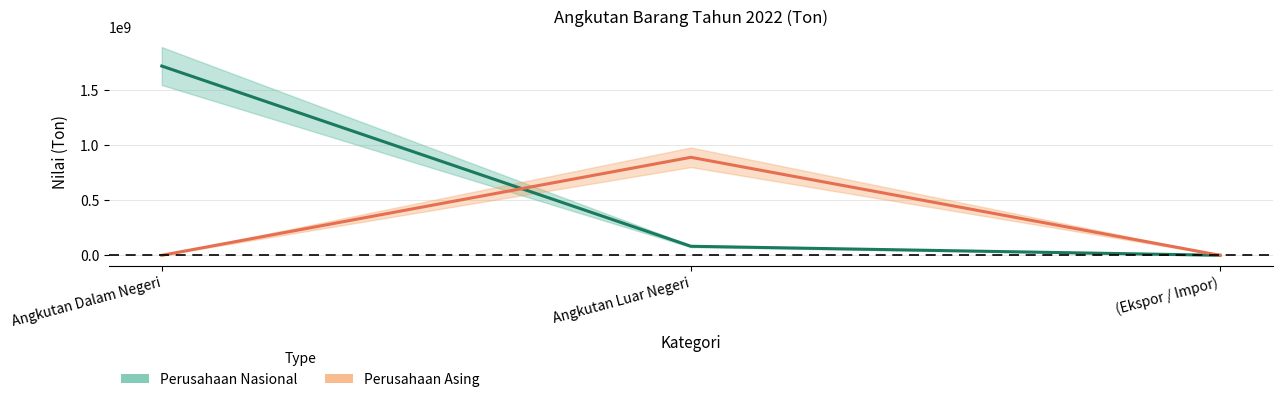

Rank the categories by Perusahaan Nasional (center) value from lowest to highest.

(Ekspor / Impor), Angkutan Luar Negeri, Angkutan Dalam Negeri